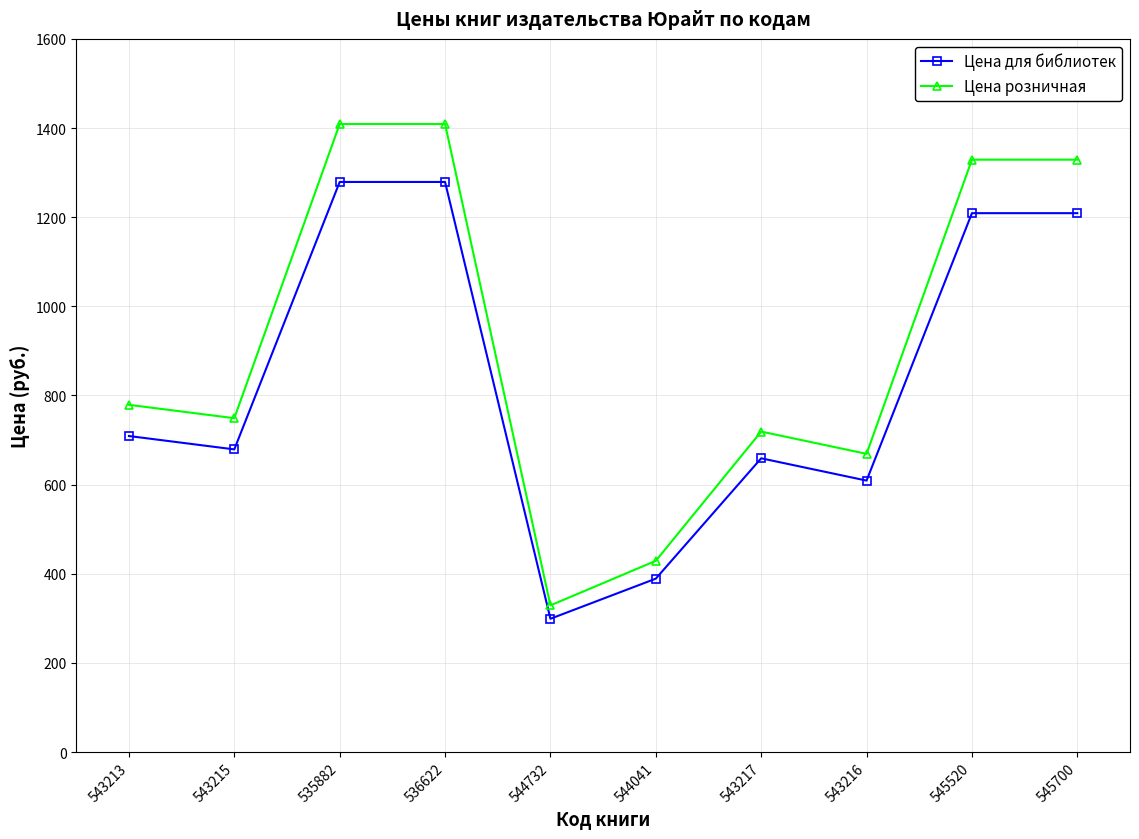

True or false: Цена розничная and Цена для библиотек intersect in this chart.

False